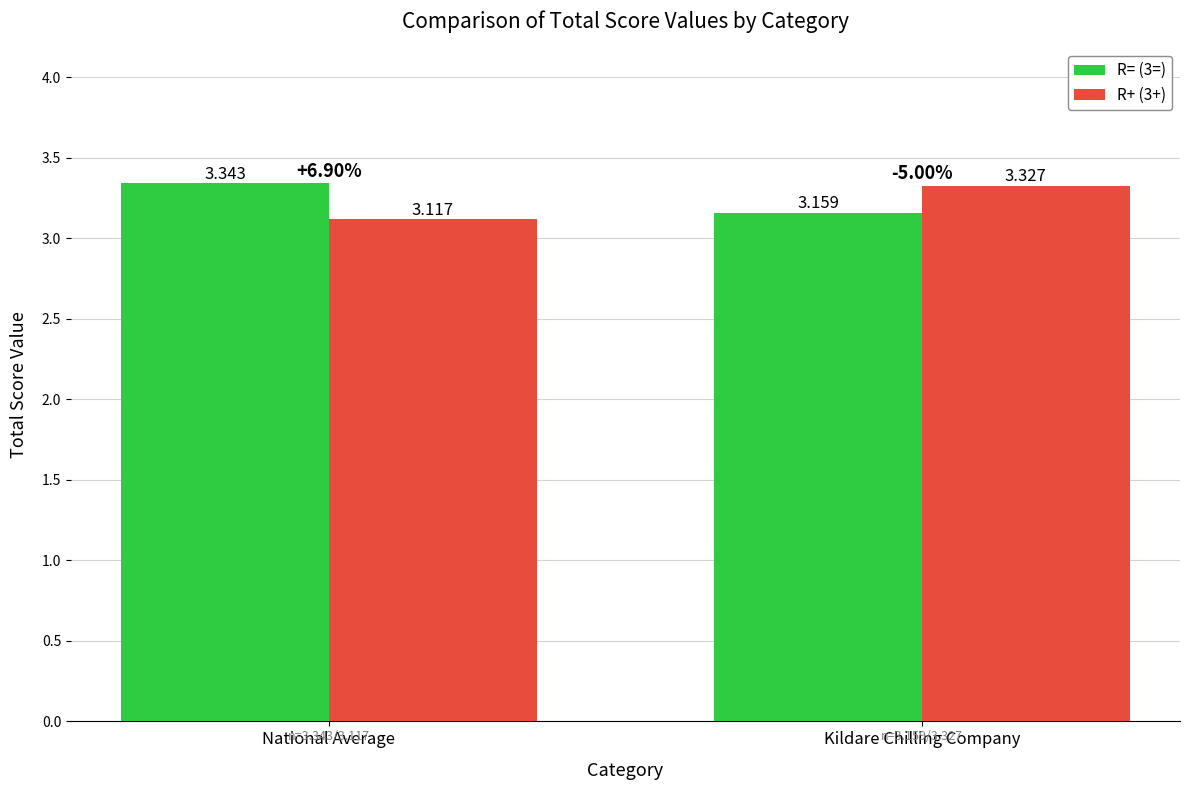

At which label does R= (3=) reach its peak?

National Average